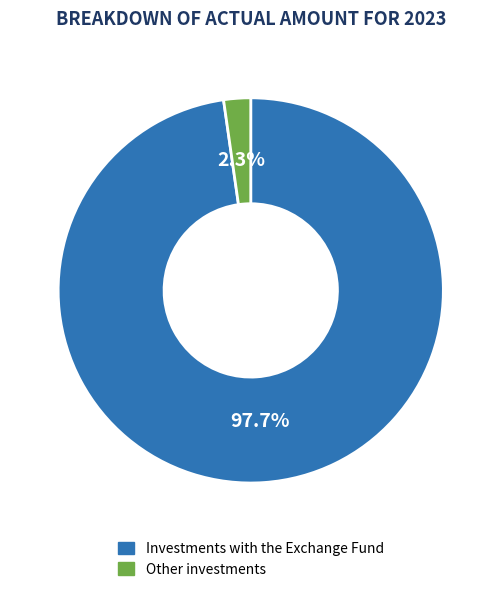

Do Other investments and Investments with the Exchange Fund together represent more than half of the pie?

Yes